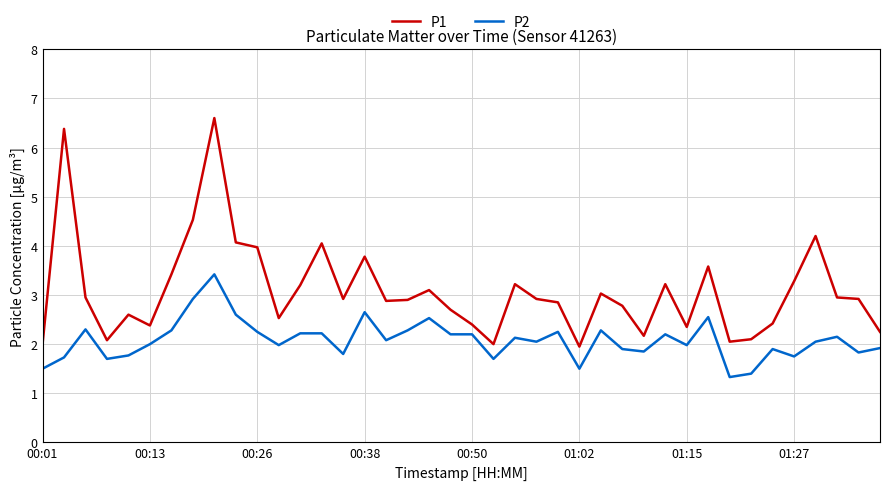

List the series in order of their peak value, lowest first.

P2, P1